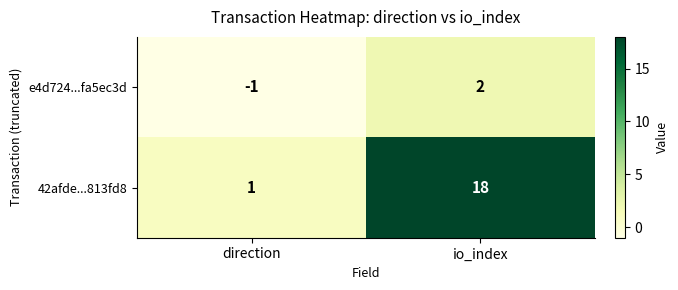

Where is e4d724...fa5ec3d nearest to the value 0?

direction